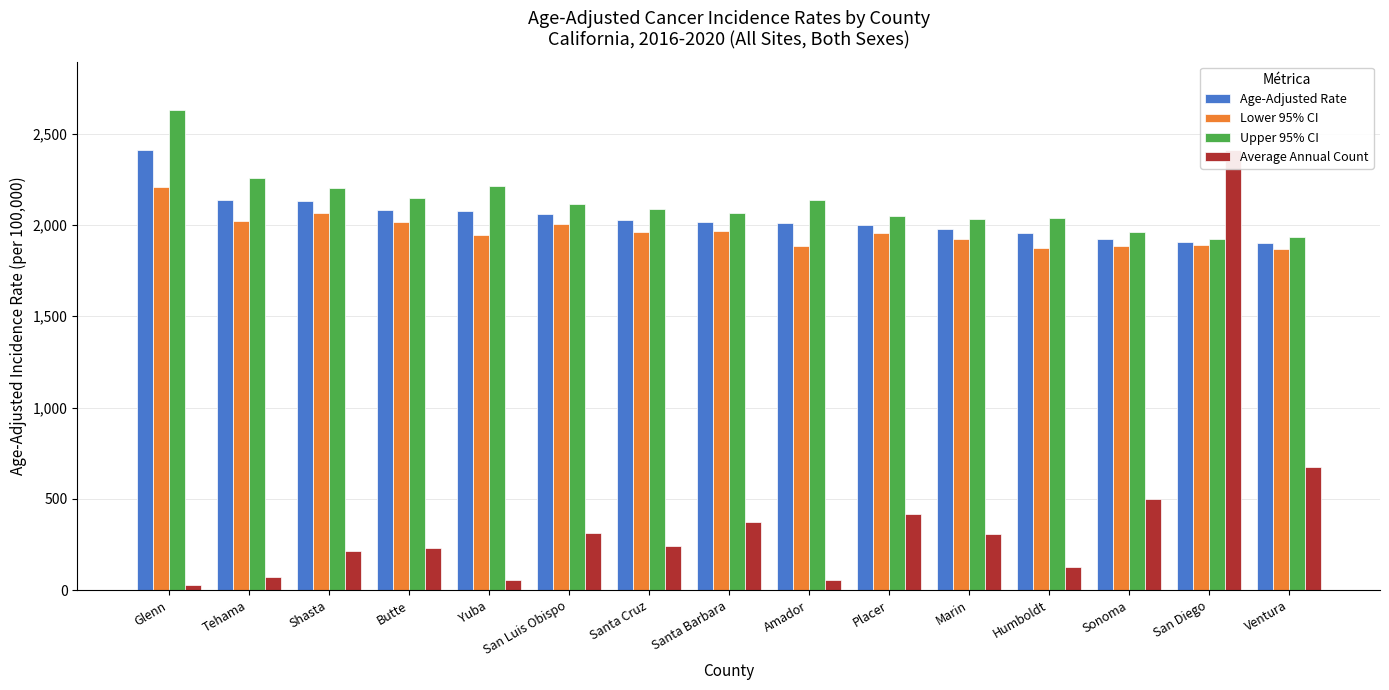

What is the value of the Age-Adjusted Rate bar at the 4th from the left?

2080.0